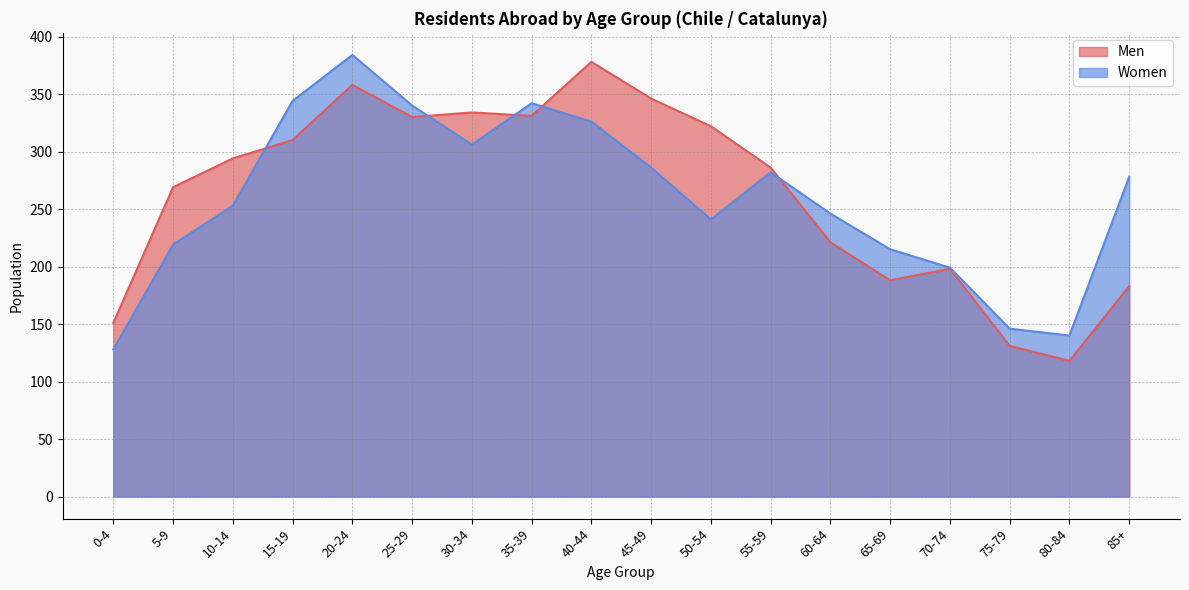

What is the maximum value shown in the chart?

384